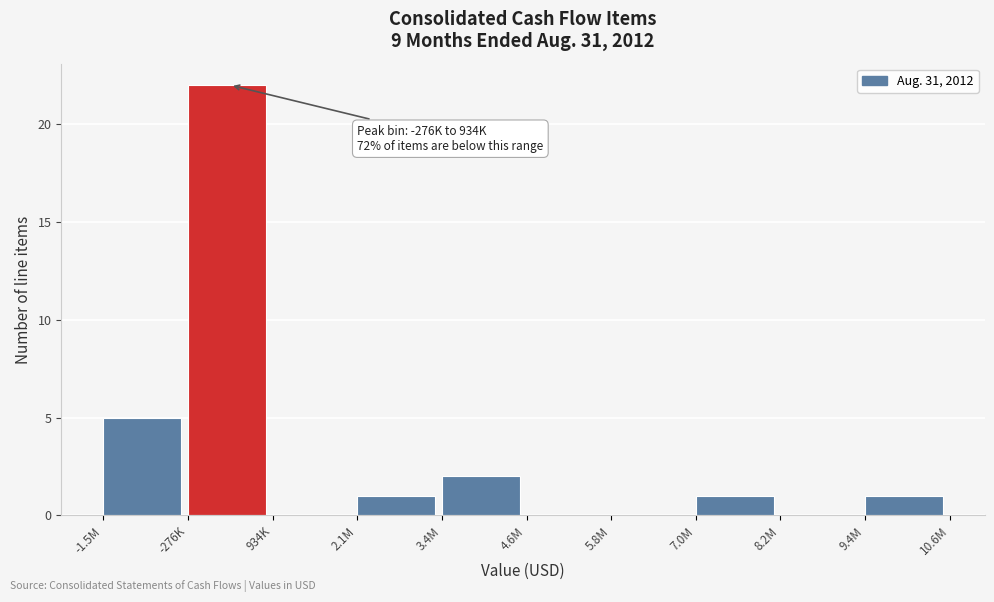

Reading left to right, extract all data points from this chart.

-1.5M=5	-276K=22	934K=0	2.1M=1	3.4M=2	4.6M=0	5.8M=0	7.0M=1	8.2M=0	9.4M=1